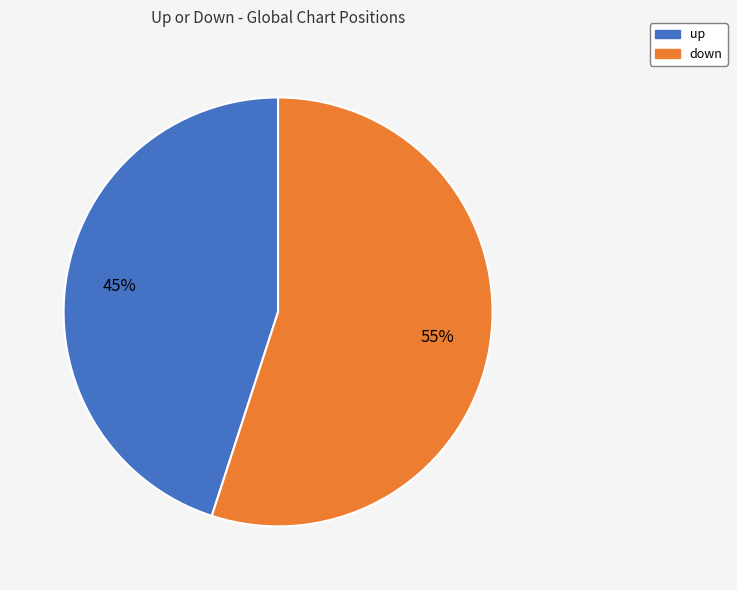

To the nearest percent, what portion does down represent?

55%